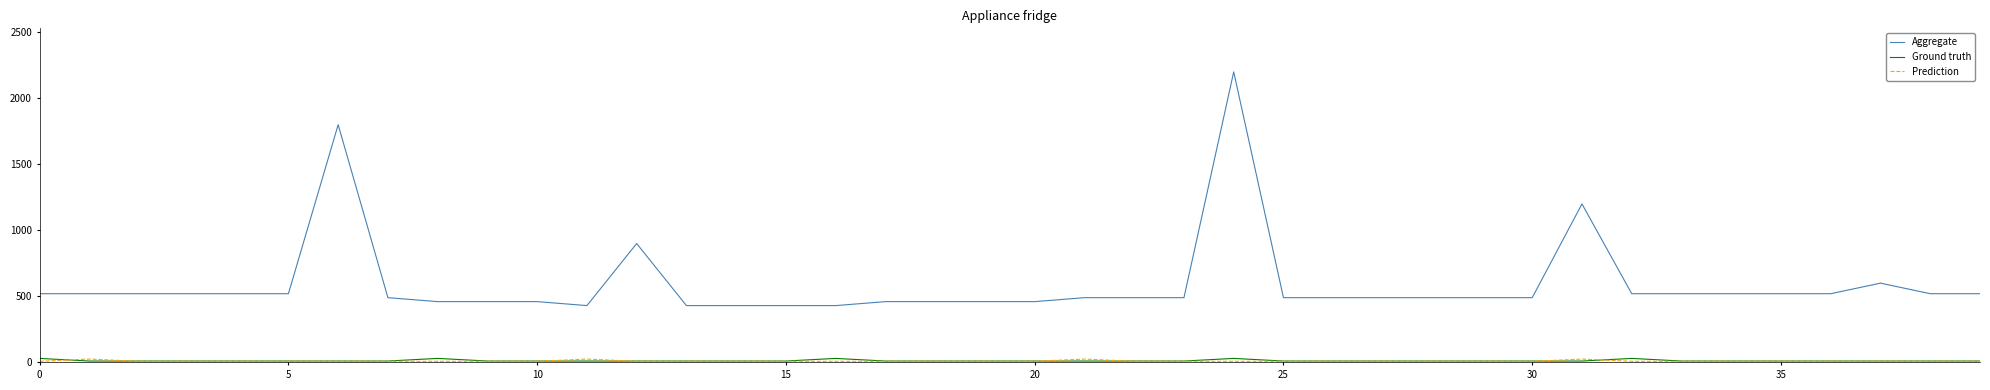

Which series has the largest range (max minus min)?

Aggregate